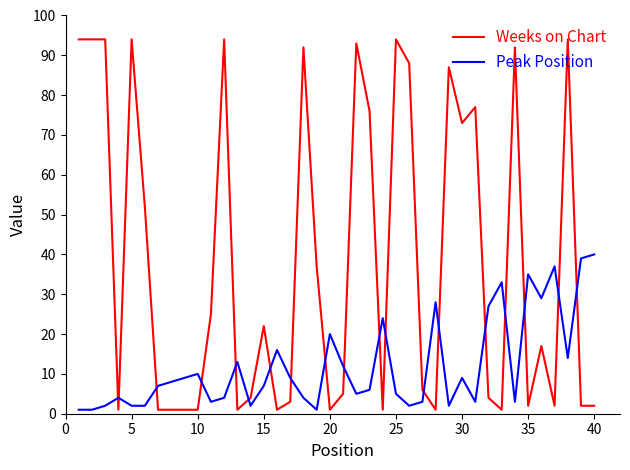

Which series has the largest range (max minus min)?

Weeks on Chart